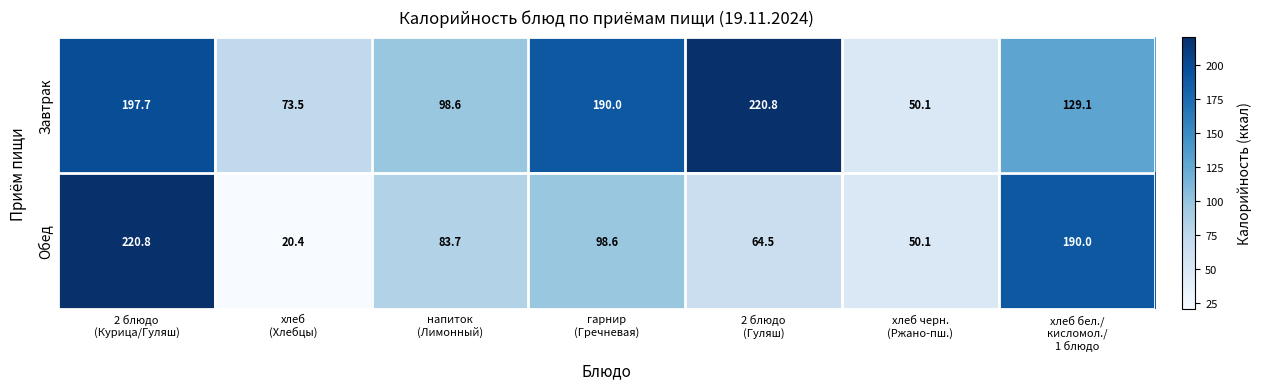

What is the maximum value shown in the chart?

220.8